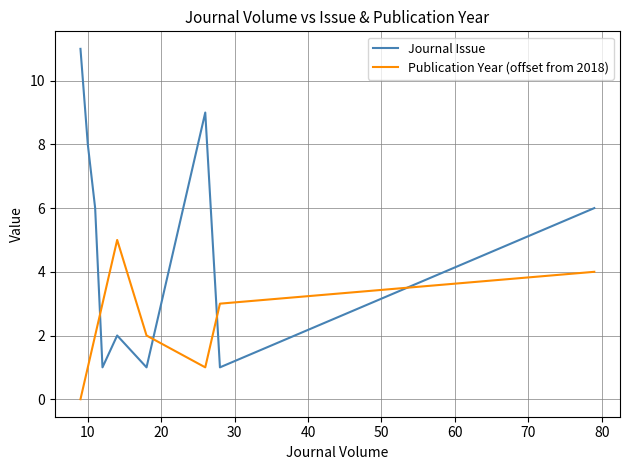

Reading right to left, list all the values displayed in this chart.

Journal Issue: 6	1	9	1	2	1	6	8	11
Publication Year (offset from 2018): 4	3	1	2	5	3	2	1	0